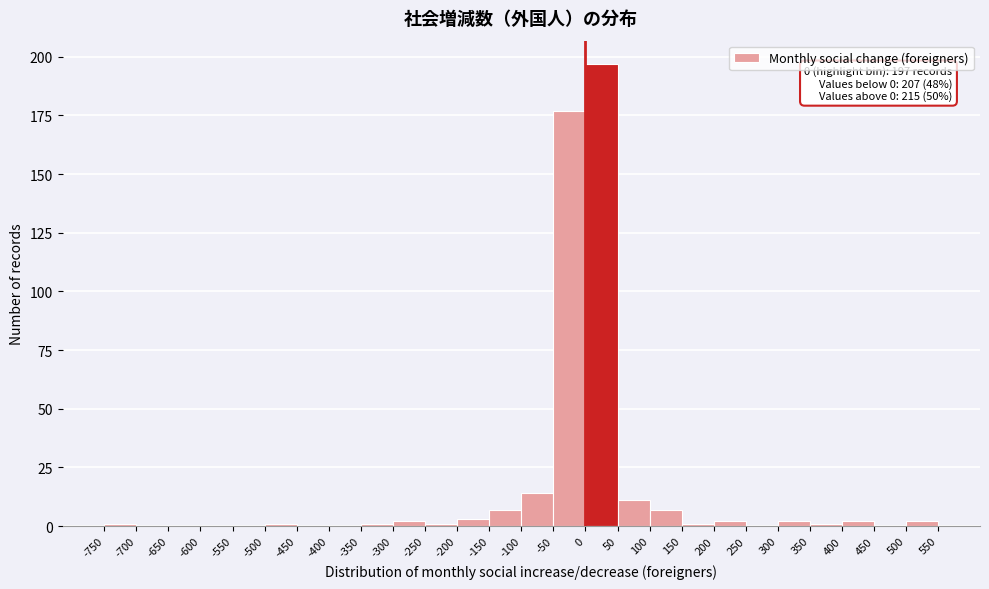

Which range on the x-axis has the tallest bar?

0 to 50